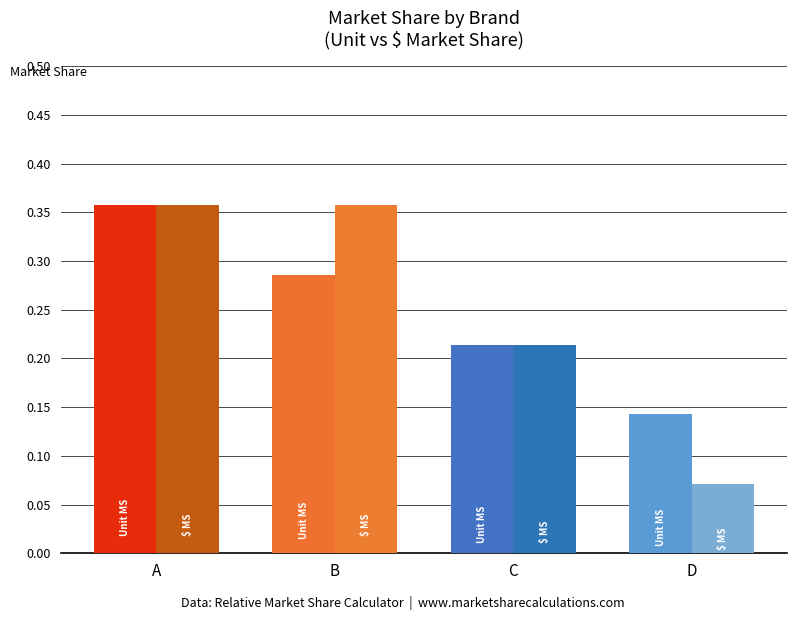

At which category is the sum across all series the highest?

A